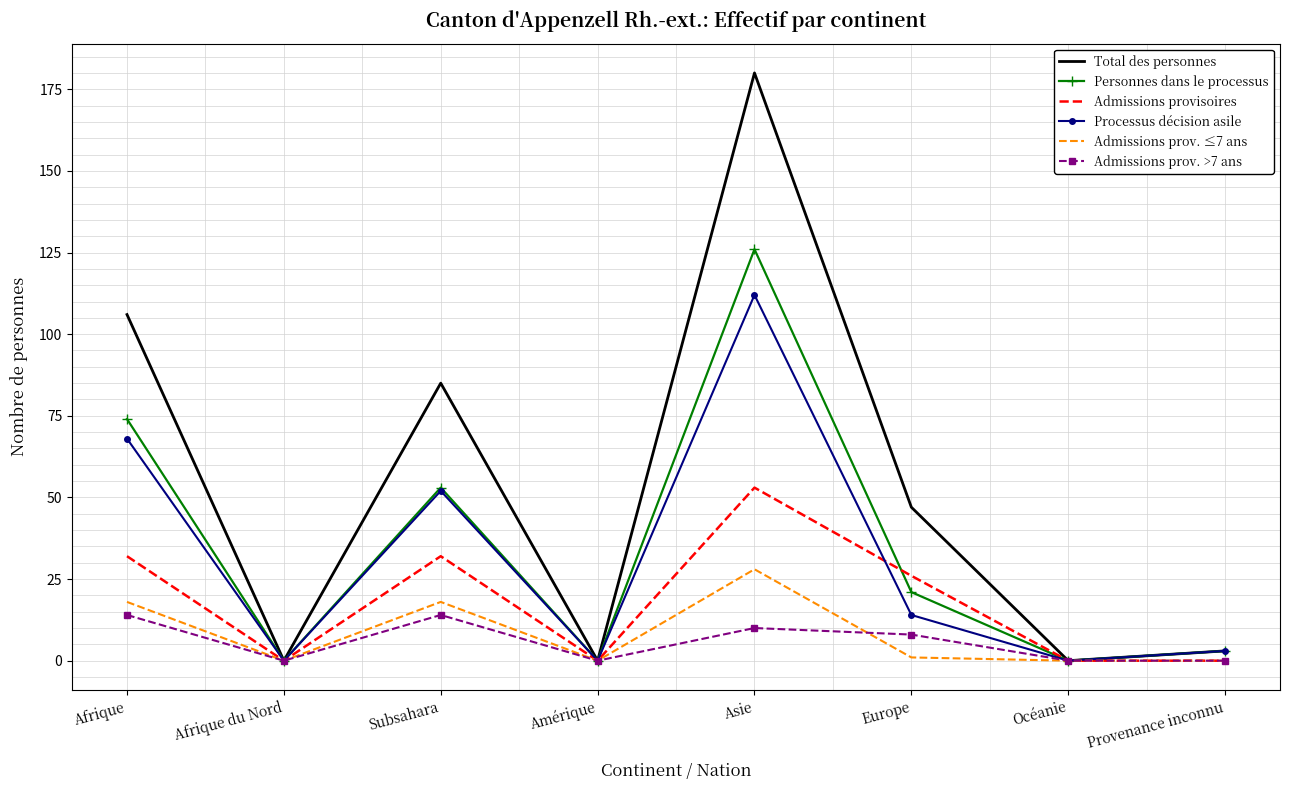

Where is Admissions prov. >7 ans nearest to the value 7?

Europe